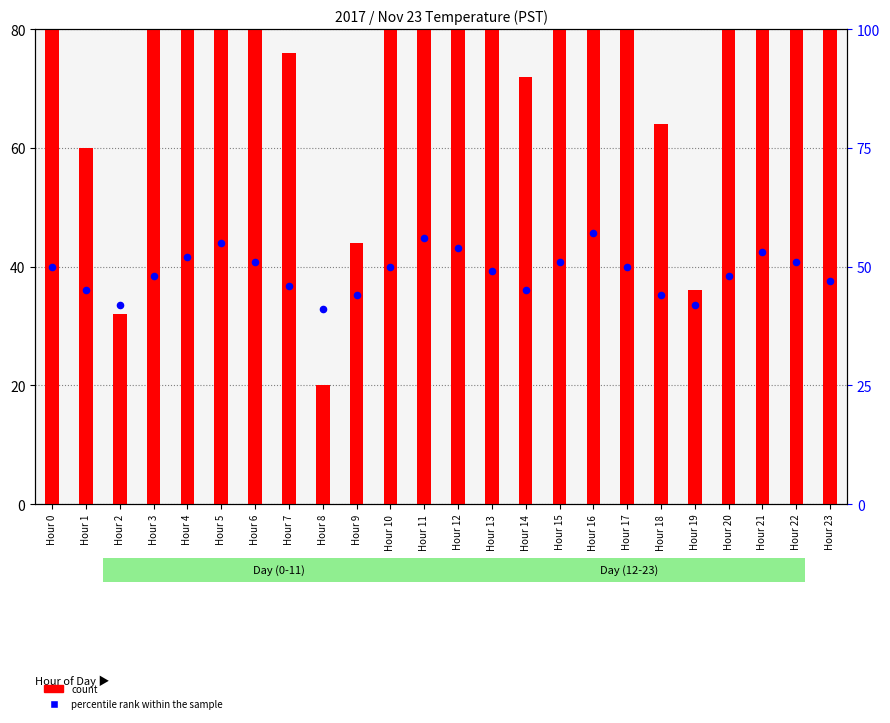

Which series has the widest spread of Y values?

count